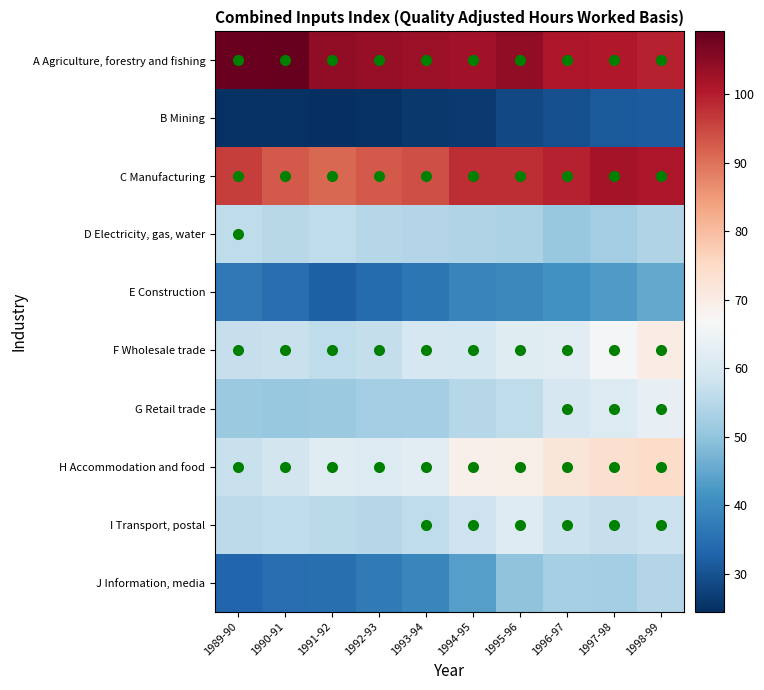

Reading left to right, what are all the values shown in this chart?

A Agriculture, forestry and fishing: 1989-90=108.6	1990-91=109.2	1991-92=104.5	1992-93=103.6	1993-94=103.3	1994-95=102.4	1995-96=104.4	1996-97=101.2	1997-98=100.6	1998-99=99.3
B Mining: 1989-90=25.0	1990-91=24.8	1991-92=24.5	1992-93=24.9	1993-94=26.0	1994-95=26.5	1995-96=28.5	1996-97=29.7	1997-98=31.3	1998-99=31.7
C Manufacturing: 1989-90=96.0	1990-91=92.8	1991-92=91.0	1992-93=92.7	1993-94=94.2	1994-95=98.2	1995-96=98.2	1996-97=99.5	1997-98=102.0	1998-99=101.1
D Electricity, gas, water: 1989-90=56.2	1990-91=55.0	1991-92=56.1	1992-93=54.8	1993-94=54.3	1994-95=54.1	1995-96=53.3	1996-97=50.9	1997-98=52.2	1998-99=54.0
E Construction: 1989-90=36.6	1990-91=34.7	1991-92=32.2	1992-93=34.3	1993-94=36.2	1994-95=39.0	1995-96=39.7	1996-97=41.3	1997-98=42.8	1998-99=45.1
F Wholesale trade: 1989-90=57.0	1990-91=57.4	1991-92=56.2	1992-93=56.6	1993-94=59.8	1994-95=59.3	1995-96=61.8	1996-97=62.4	1997-98=66.0	1998-99=70.0
G Retail trade: 1989-90=51.3	1990-91=50.8	1991-92=51.0	1992-93=52.1	1993-94=52.4	1994-95=54.7	1995-96=56.0	1996-97=59.7	1997-98=61.1	1998-99=63.2
H Accommodation and food: 1989-90=57.5	1990-91=59.2	1991-92=61.8	1992-93=61.1	1993-94=62.4	1994-95=69.1	1995-96=69.3	1996-97=72.1	1997-98=73.7	1998-99=74.6
I Transport, postal: 1989-90=55.6	1990-91=56.2	1991-92=55.6	1992-93=54.8	1993-94=56.2	1994-95=58.0	1995-96=61.4	1996-97=57.8	1997-98=57.0	1998-99=57.8
J Information, media: 1989-90=33.4	1990-91=34.5	1991-92=35.0	1992-93=36.8	1993-94=39.1	1994-95=43.6	1995-96=49.7	1996-97=52.8	1997-98=52.4	1998-99=54.4